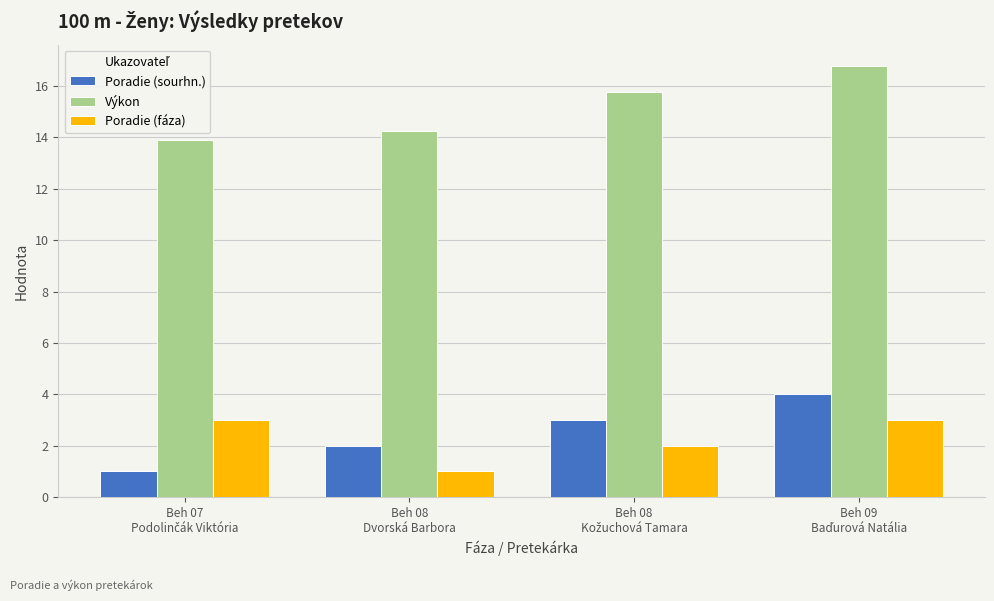

What is the minimum value shown in the chart?

1.0